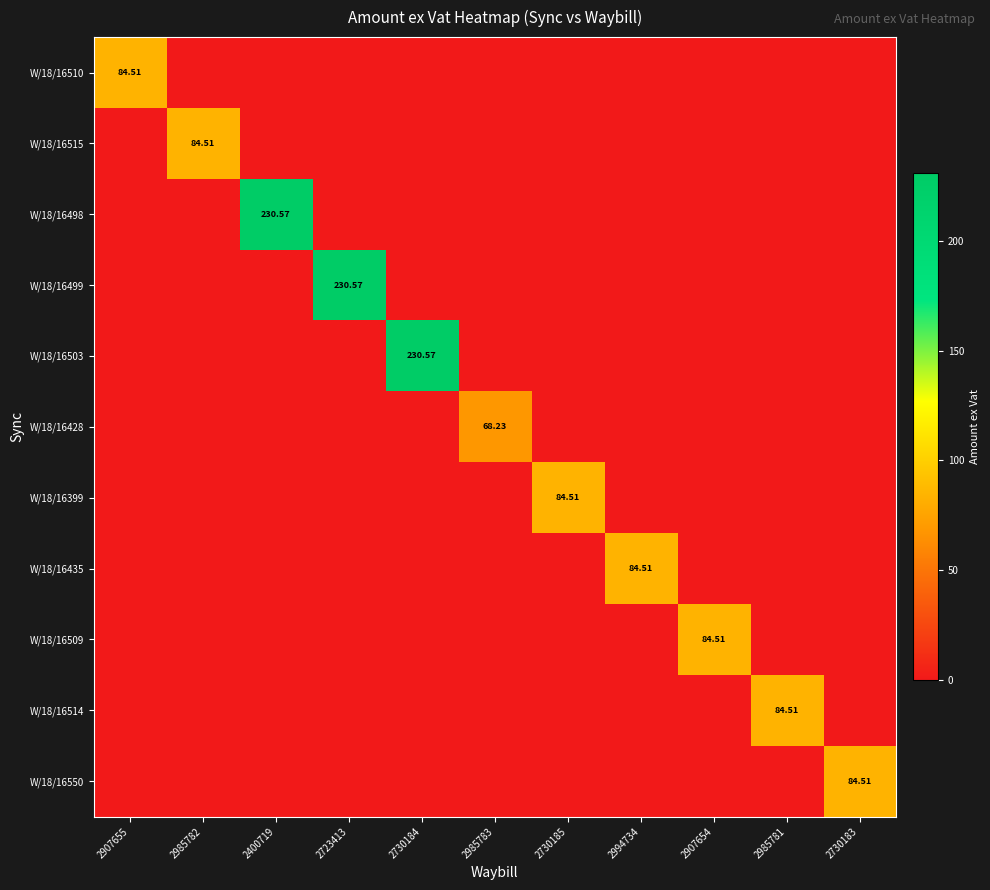

Rank the series at 2994734 from highest to lowest value.

W/18/16435, W/18/16510, W/18/16515, W/18/16498, W/18/16499, W/18/16503, W/18/16428, W/18/16399, W/18/16509, W/18/16514, W/18/16550